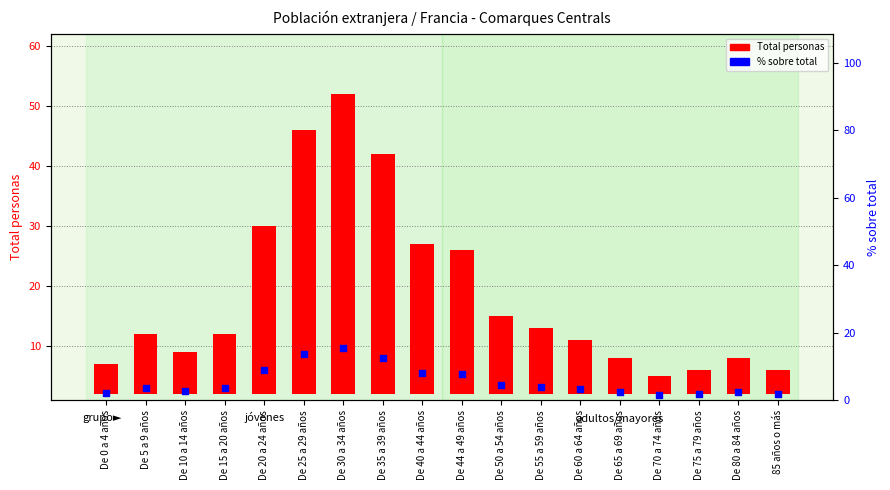

Which series has the largest total across all categories?

Total personas